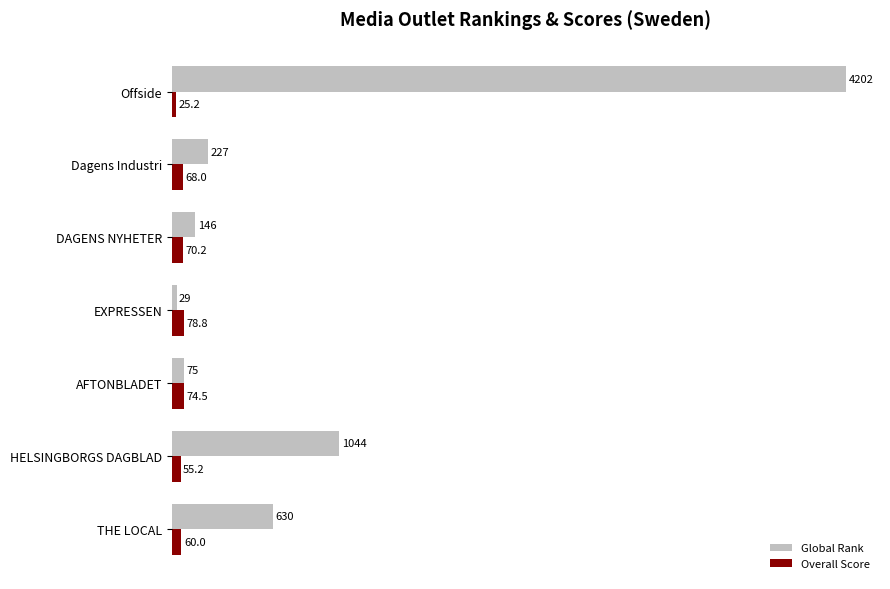

How many values in the Global Rank series are below 227?

3